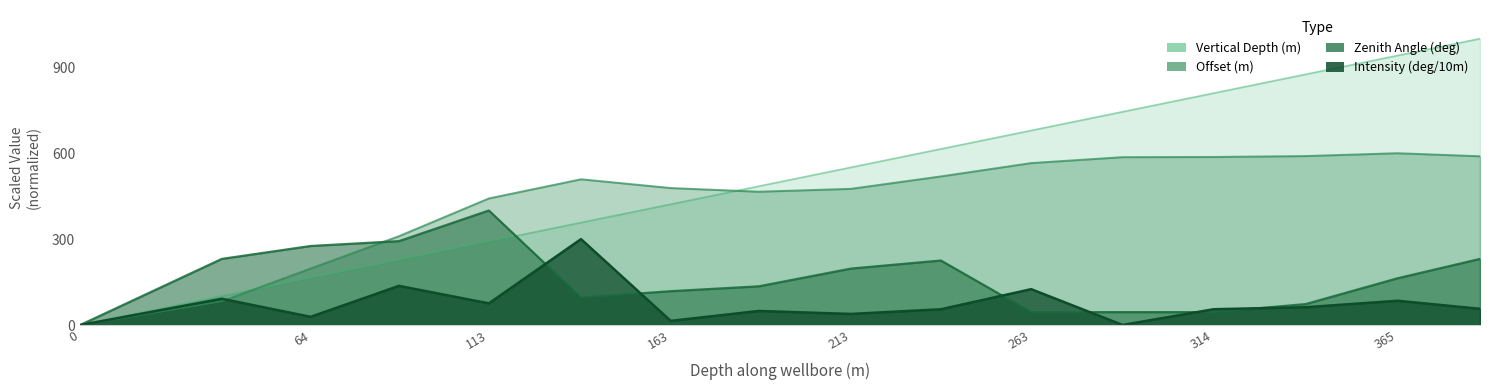

Is it true that Vertical Depth (m) equals 1278.0 at 314?

False